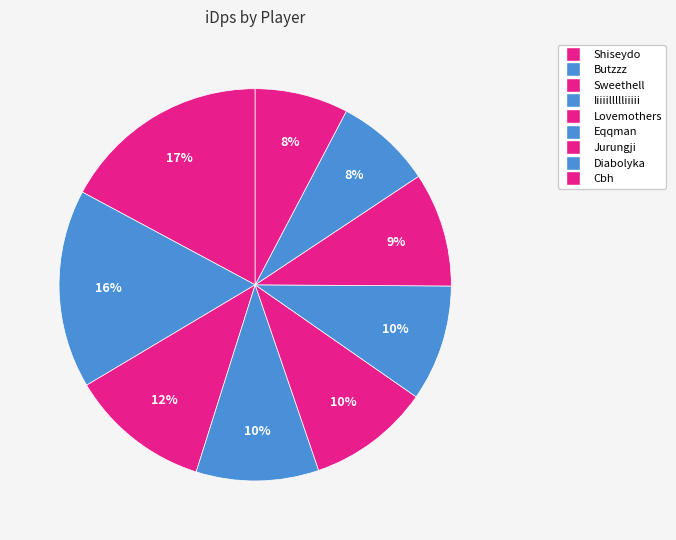

True or false: Shiseydo accounts for 24% of the total.

False